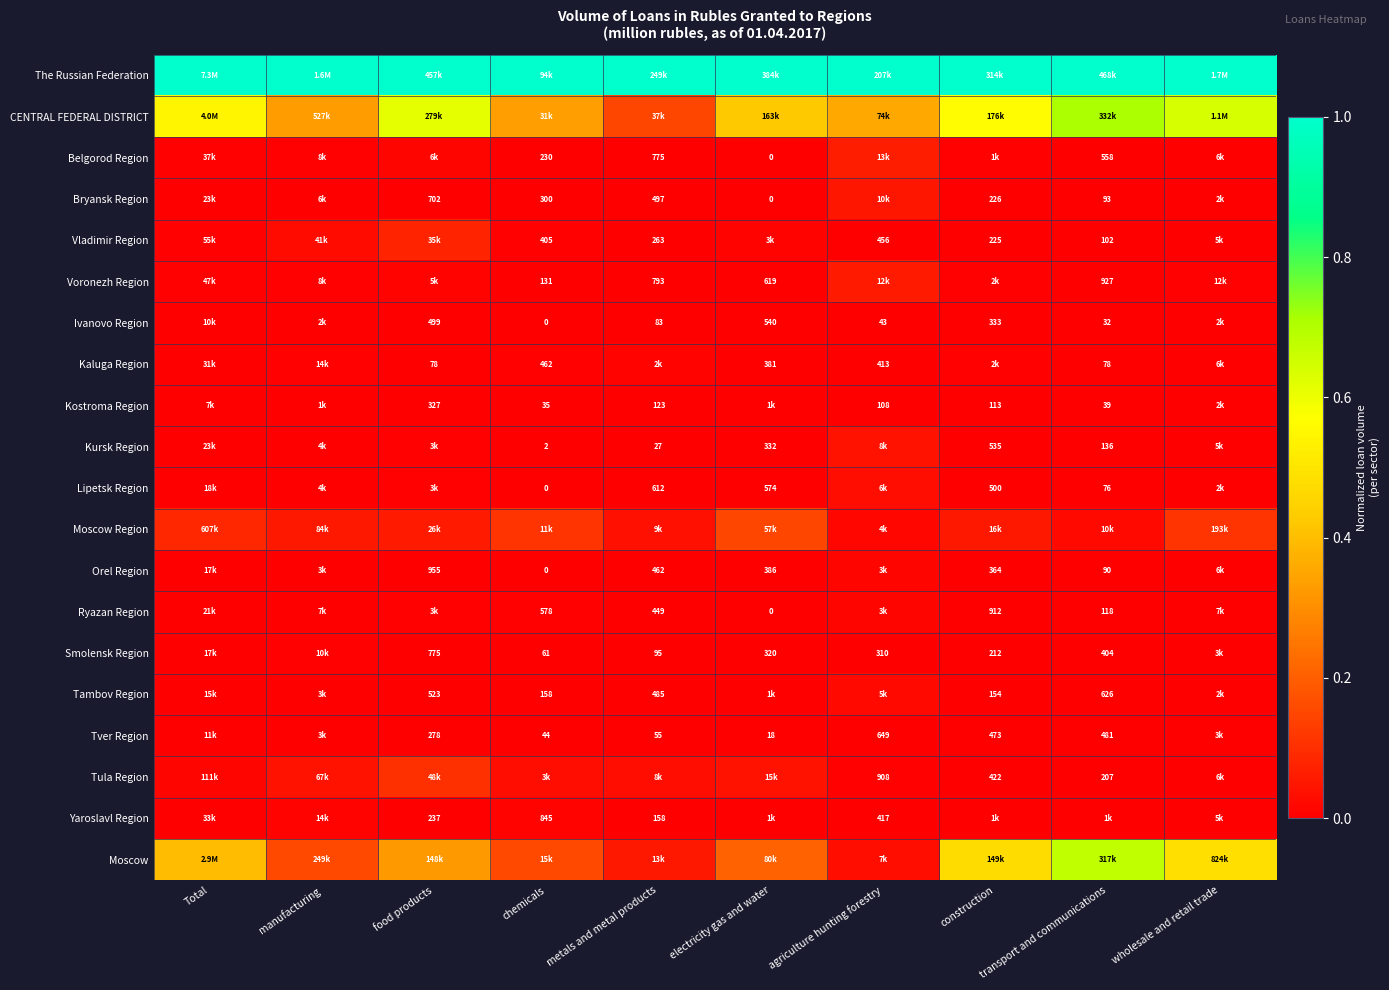

Is the value of Orel Region at construction greater than the value of Kaluga Region at agriculture hunting forestry?

No